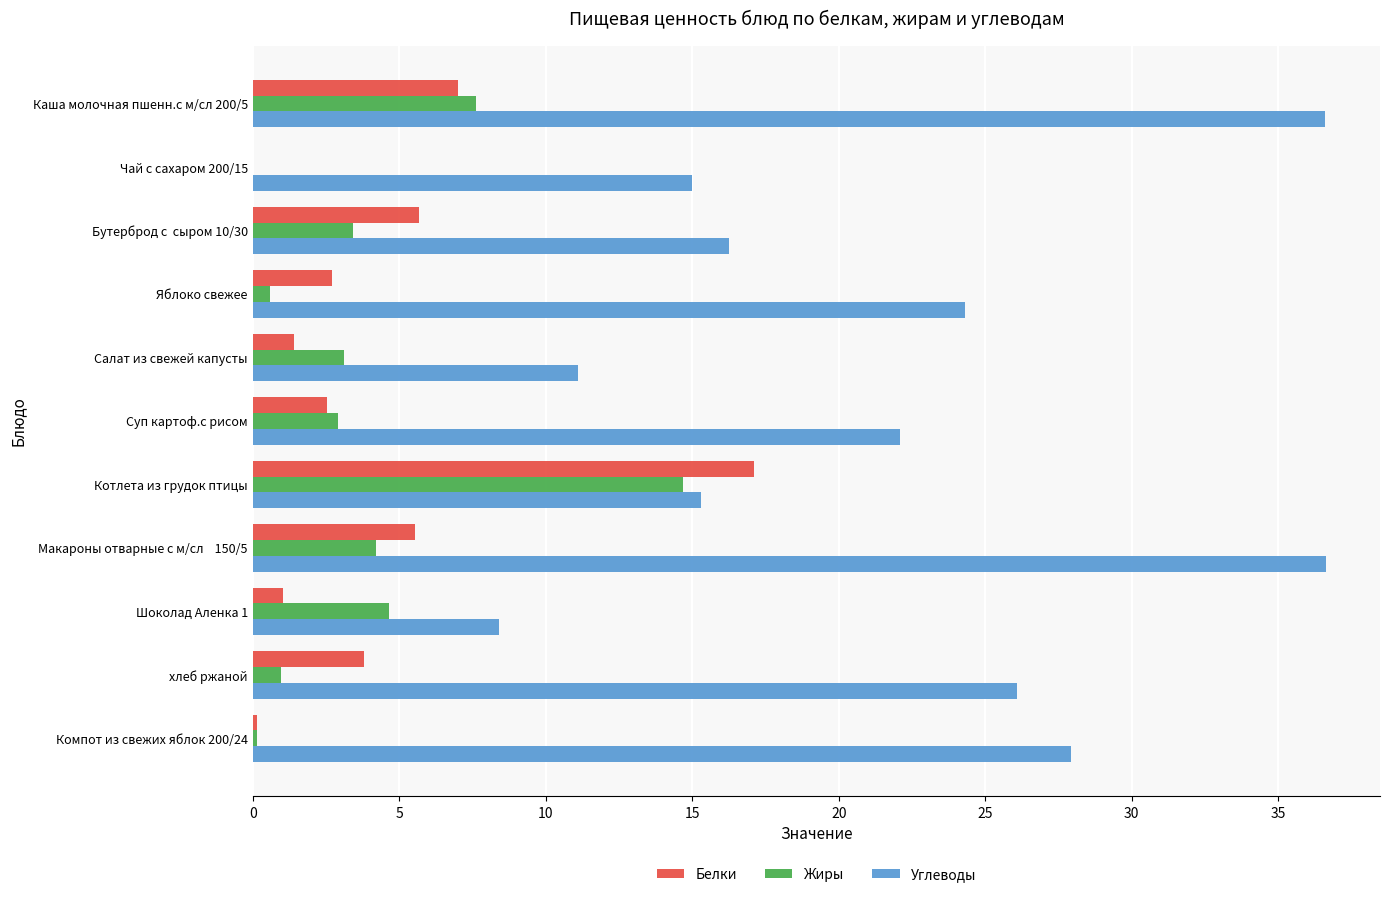

What is the sum of all Белки values?

47.0